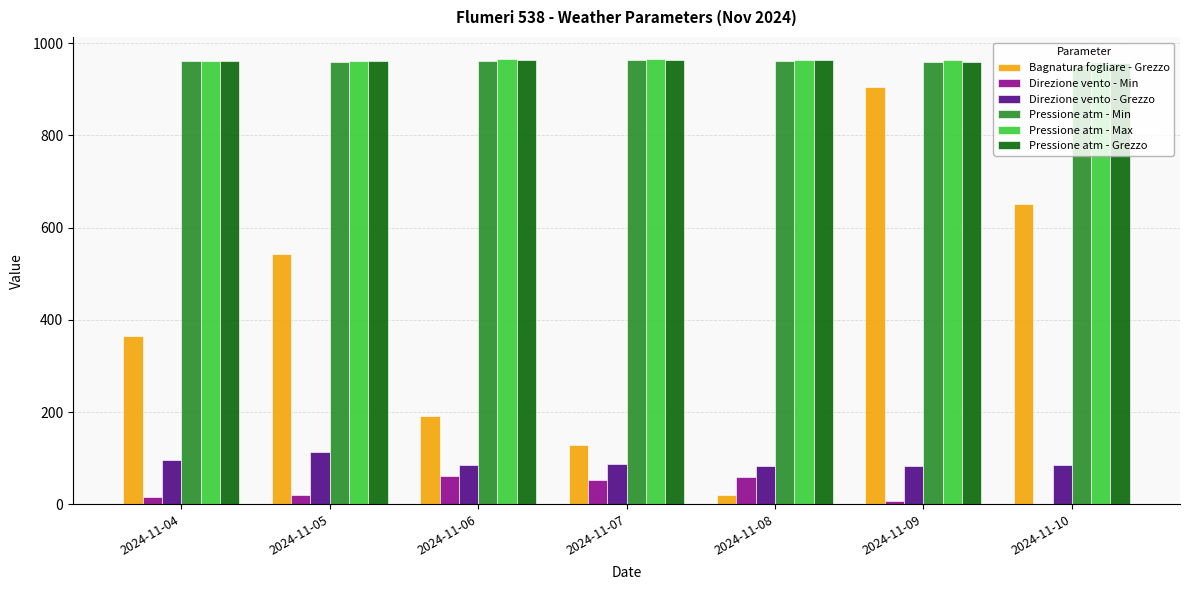

What is the maximum value for Pressione atm - Min?

963.2